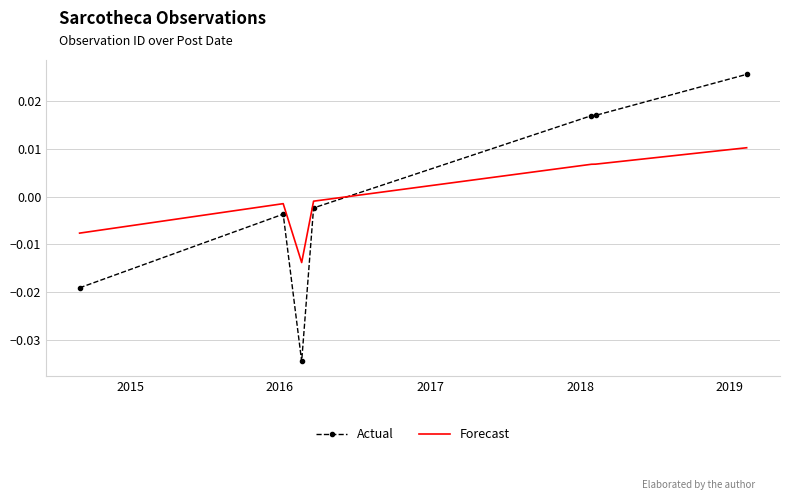

How many values in Actual are above zero?

3